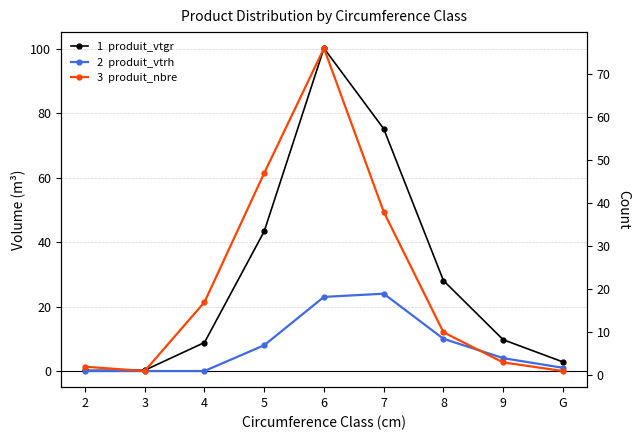

The value of produit_vtrh at 2 is -12.0. True or false?

False